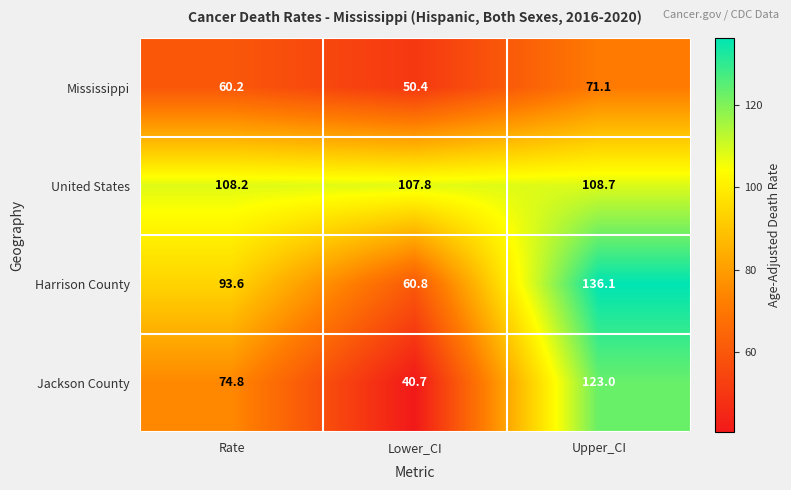

How many series are shown in this chart?

4